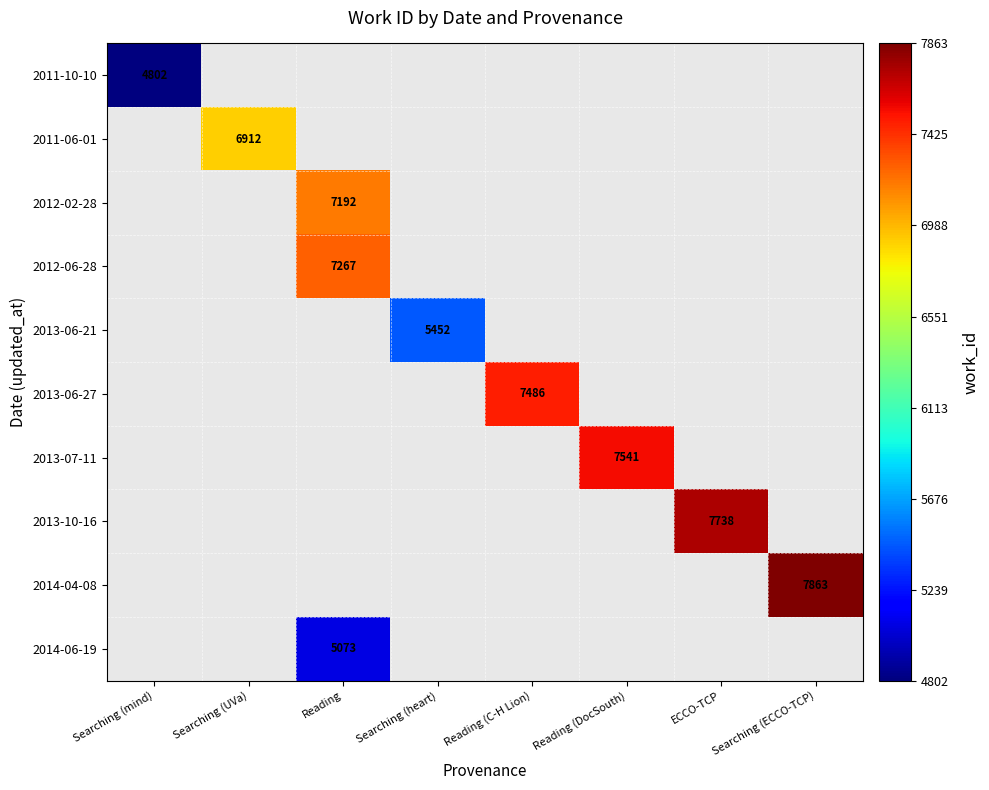

The value of 2014-04-08 at Searching (ECCO-TCP) is 7863. True or false?

True